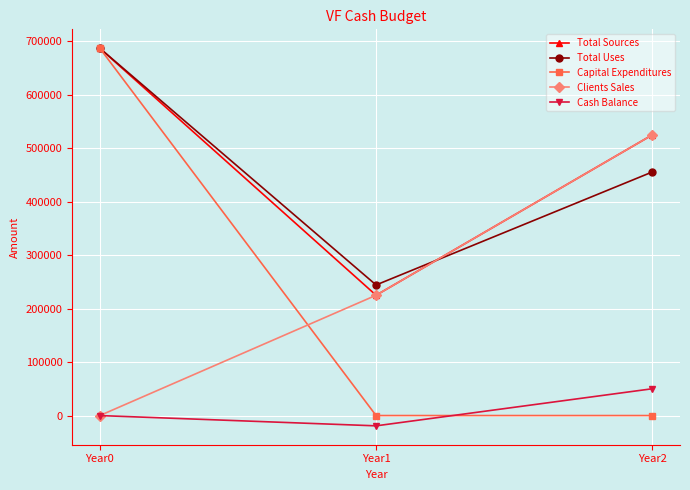

What is the average value of the Cash Balance series?

10312